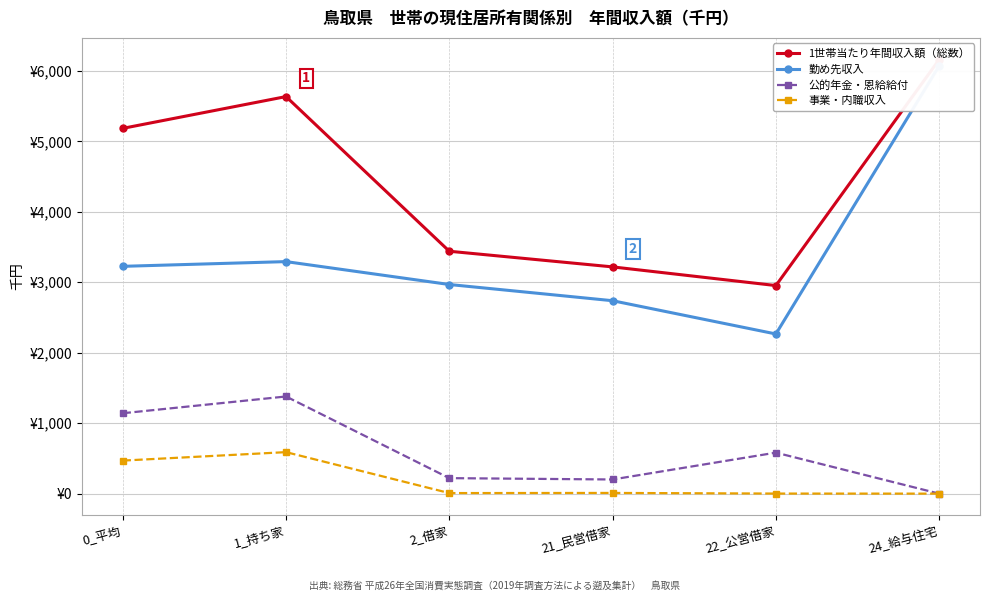

Rank the series at 2_借家 from highest to lowest value.

1世帯当たり年間収入額（総数）, 勤め先収入, 公的年金・恩給給付, 事業・内職収入